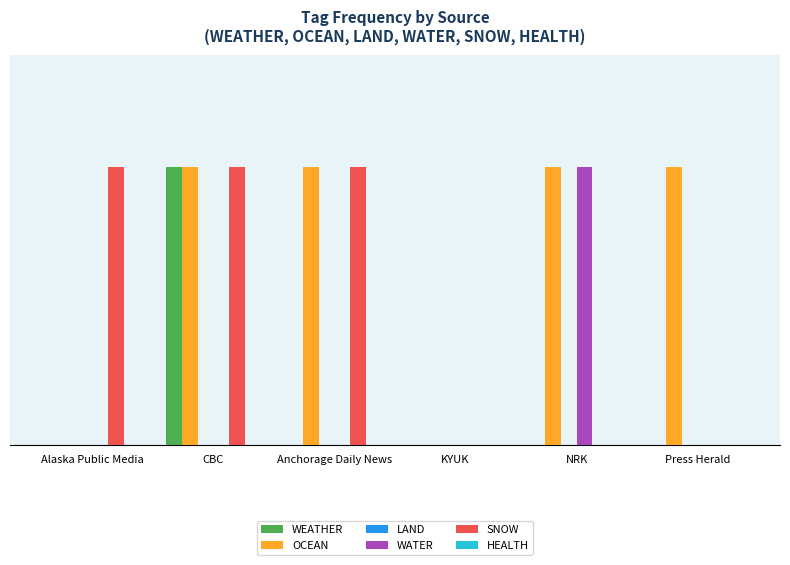

Does the chart contain stacked bars?

No